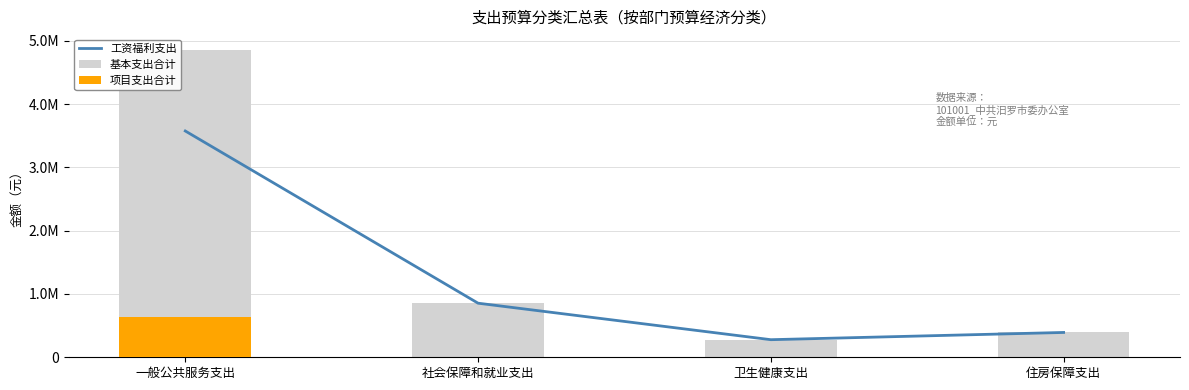

What is the maximum value shown in the chart?

4862063.1